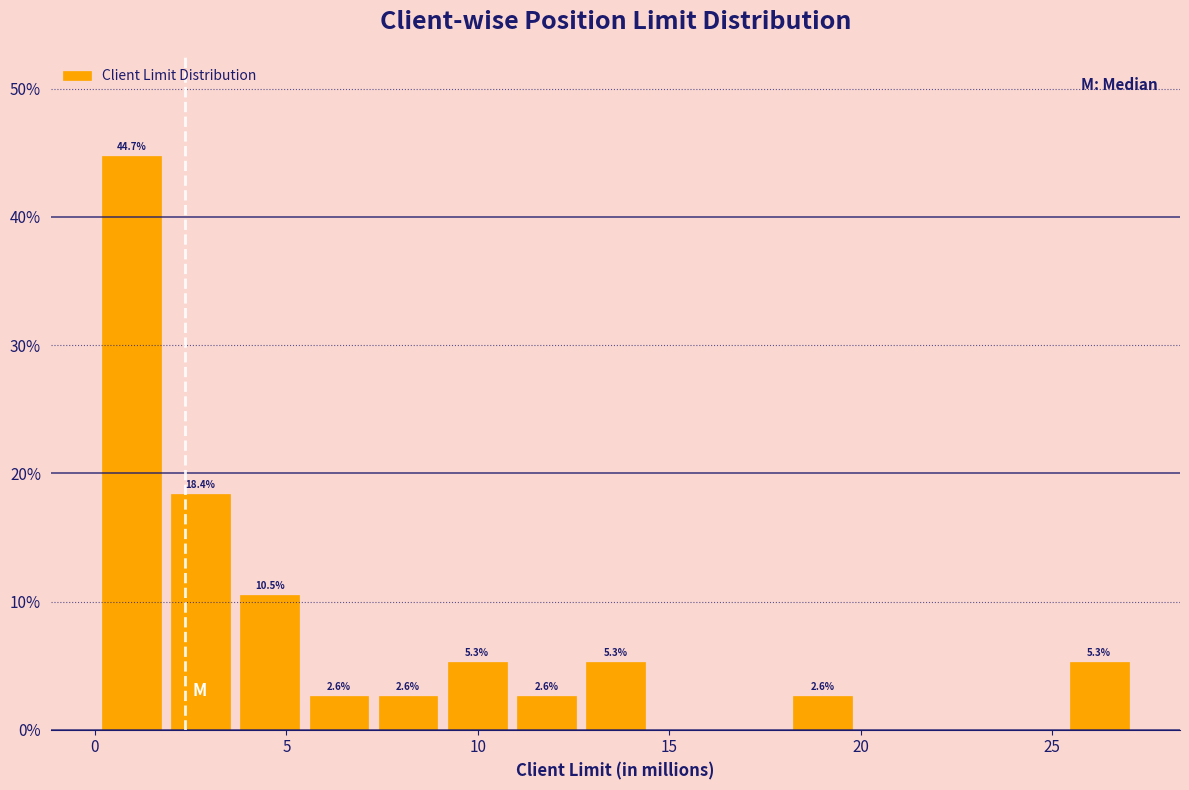

Around what value on the x-axis is the tallest bar? Give the approximate position of its centre, as read against the axis.

1.0